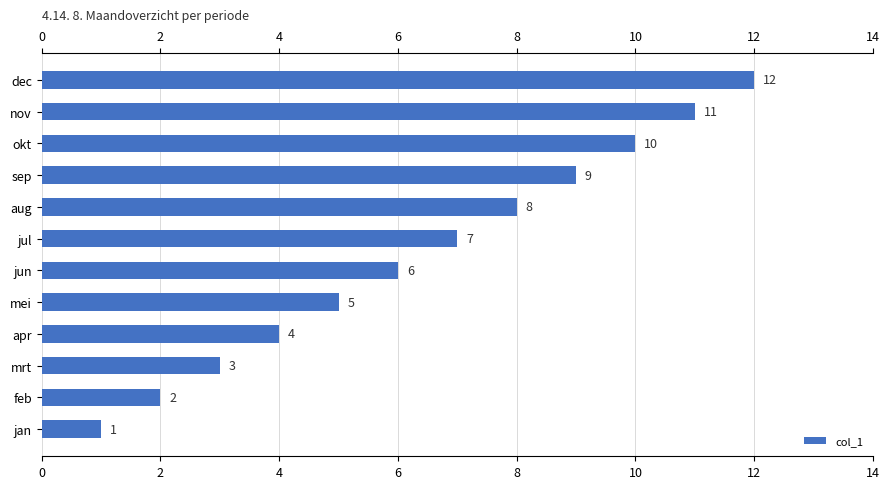

What is the maximum value shown in the chart?

12